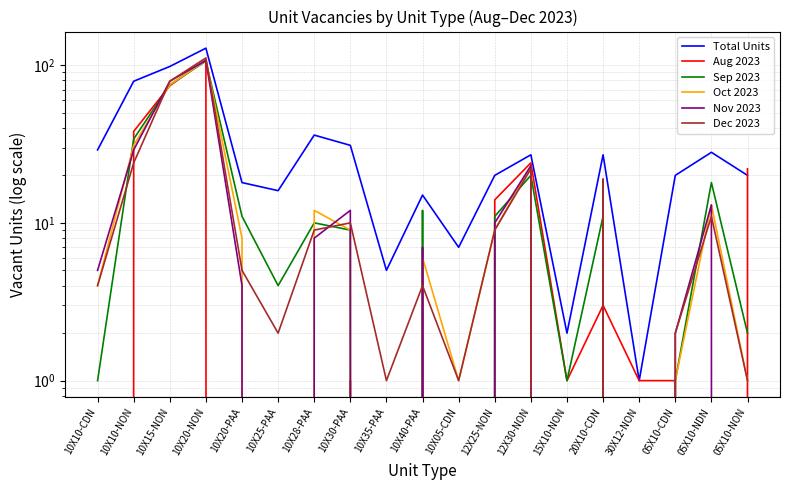

True or false: Dec 2023 and Total Units cross at least once.

False